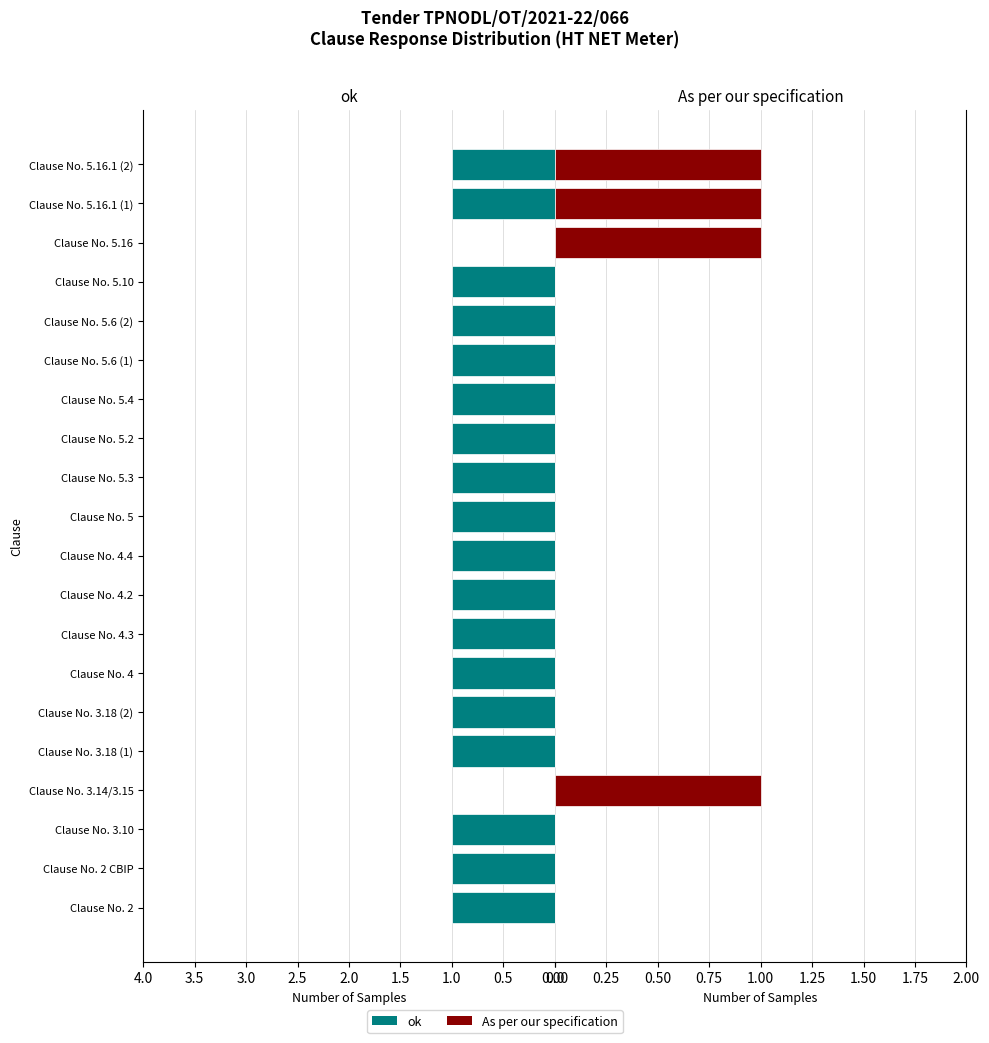

Rank the series by their average value, from lowest to highest.

As per our specification, ok